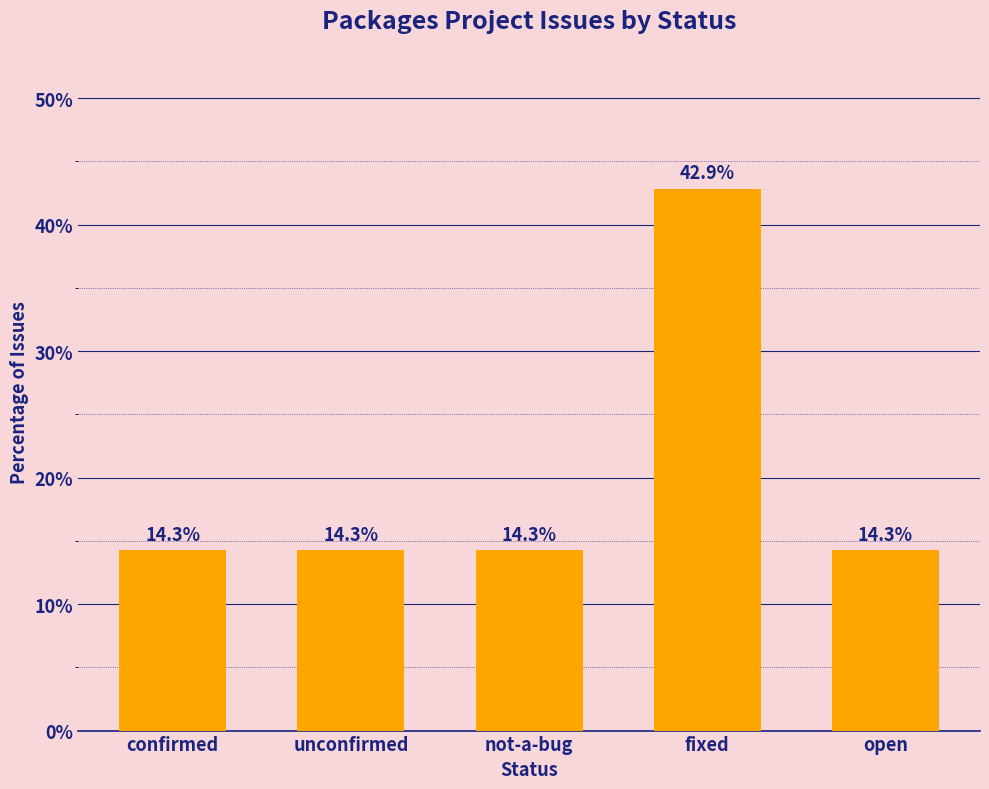

At which category does the chart reach its peak across all series?

fixed